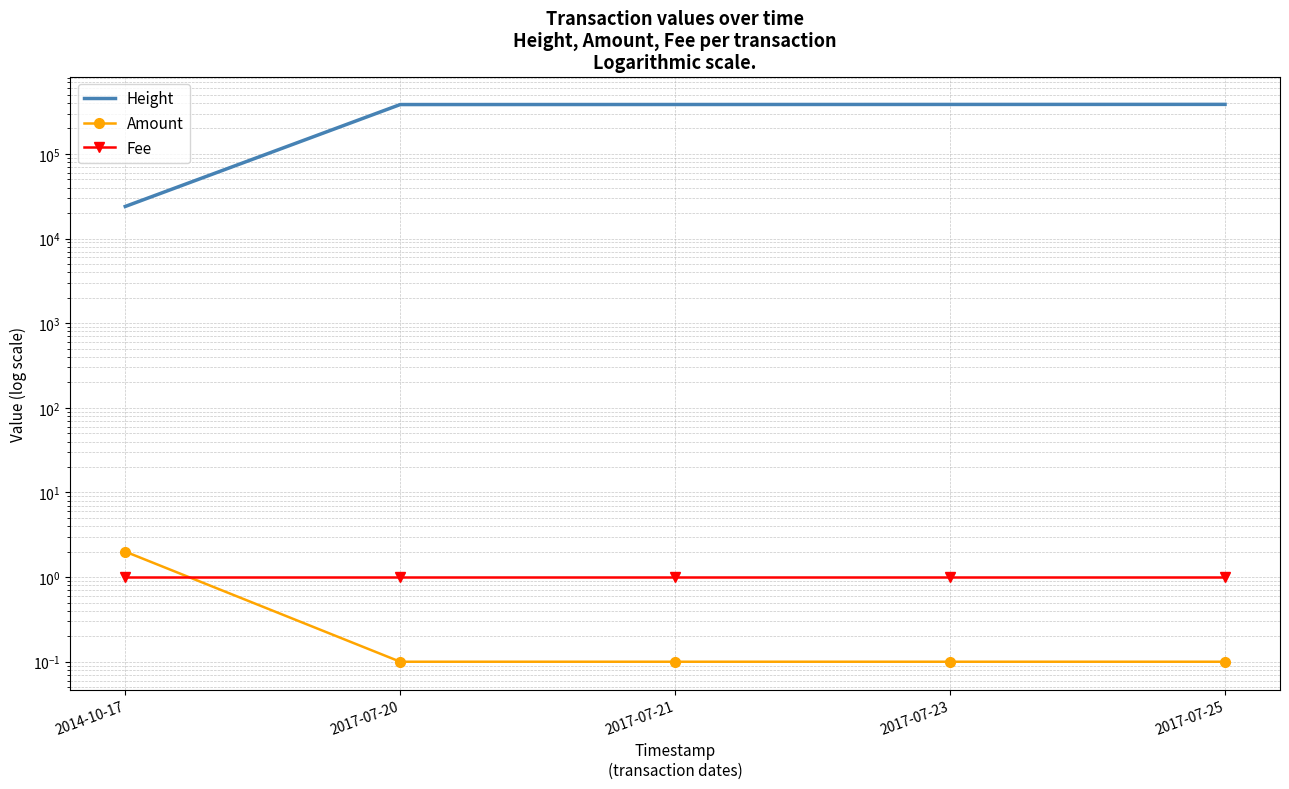

True or false: Height and Amount intersect in this chart.

False